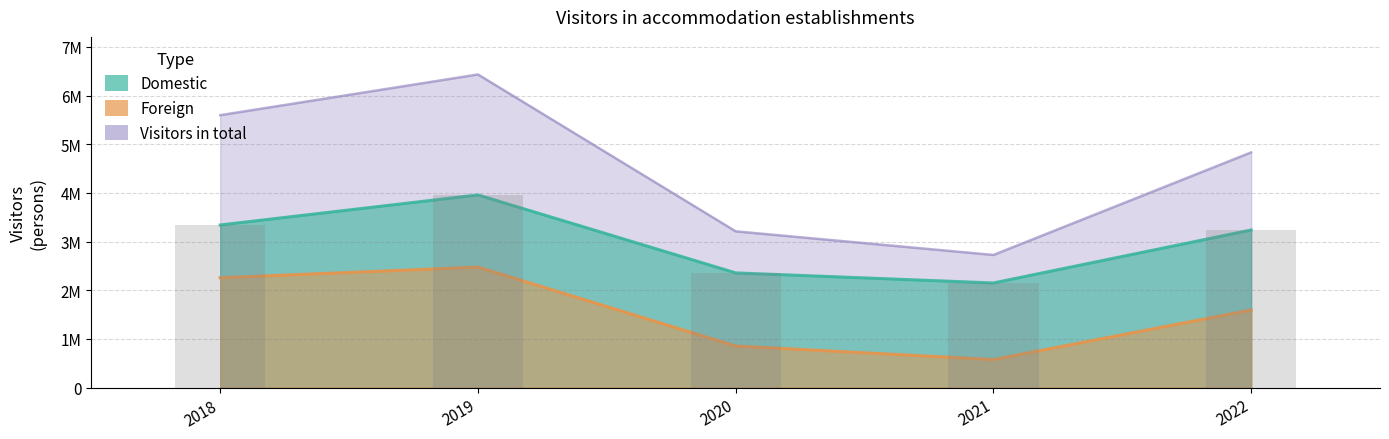

Where is Visitors in total nearest to the value 4578760?

2022